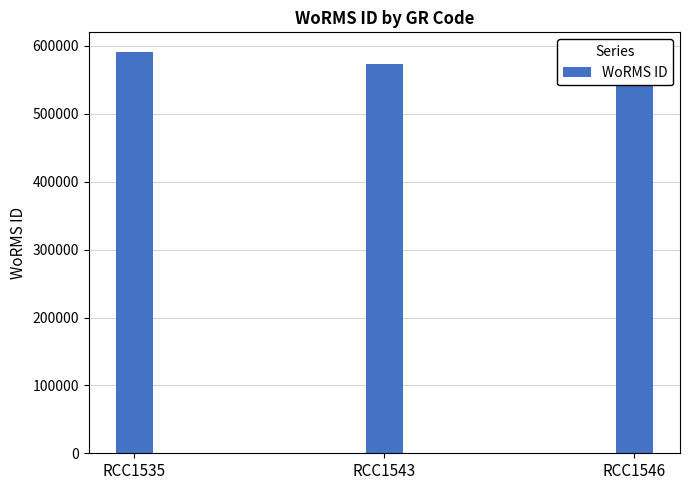

What is the value of the 2nd bar from the left?

573853